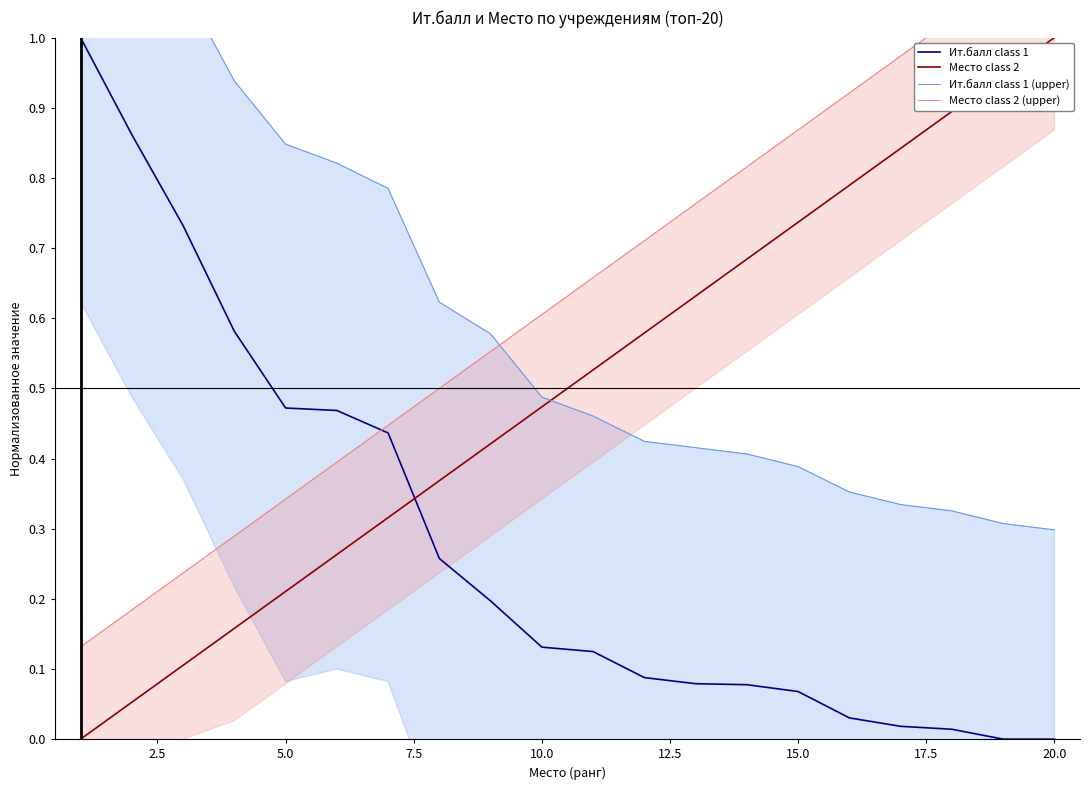

True or false: Место class 2 and Ит.балл class 1 cross at least once.

True